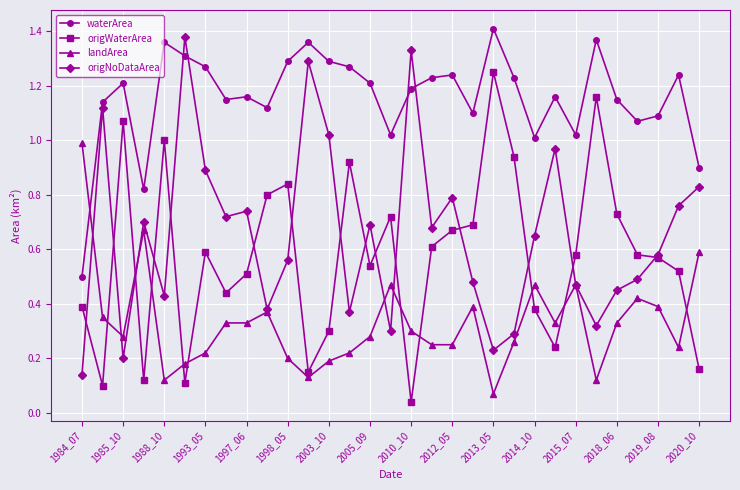

True or false: origWaterArea and waterArea intersect in this chart.

False